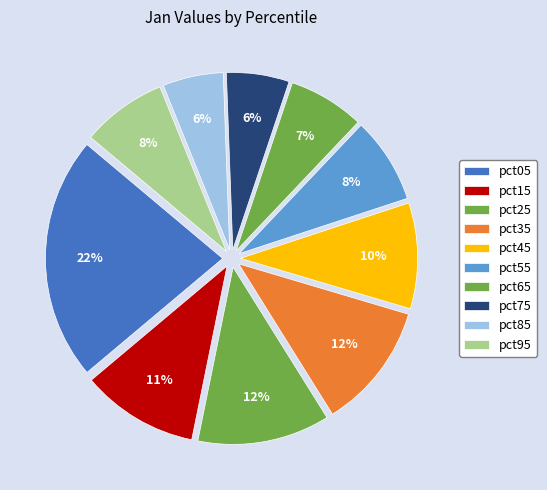

Count the number of slices in the pie.

10